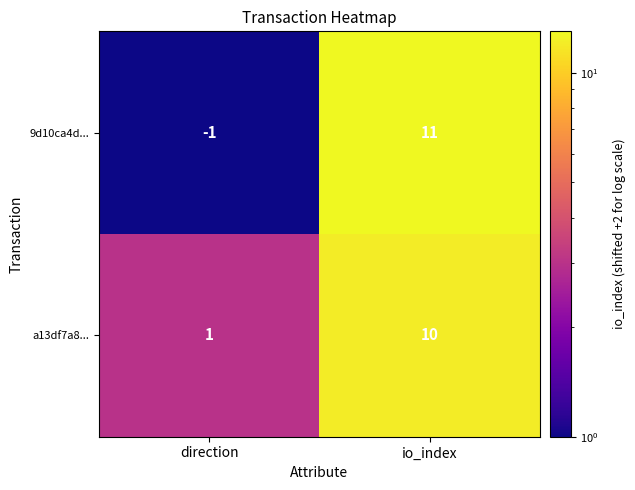

Where is 9d10ca4d... nearest to the value 5?

direction